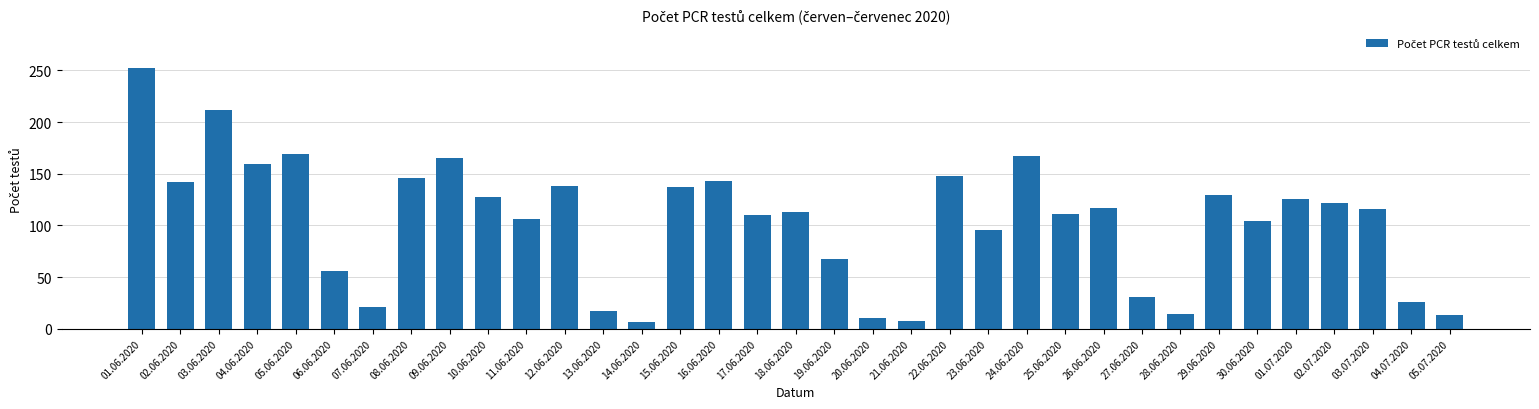

What is the ratio of the value at 23.06.2020 to the value at 06.06.2020?

1.7